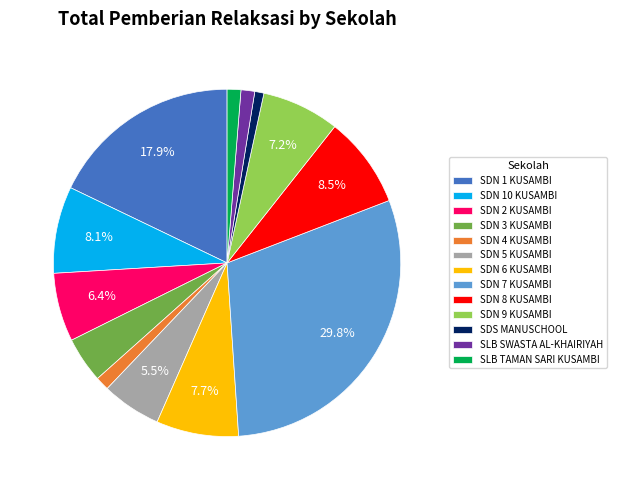

Is SDN 8 KUSAMBI the majority of the pie?

No